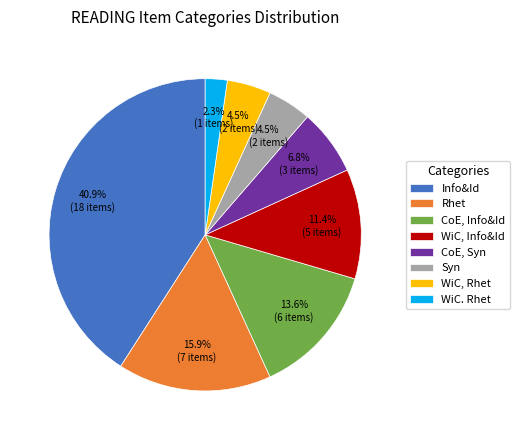

Which category has the biggest portion of the pie?

Info&Id